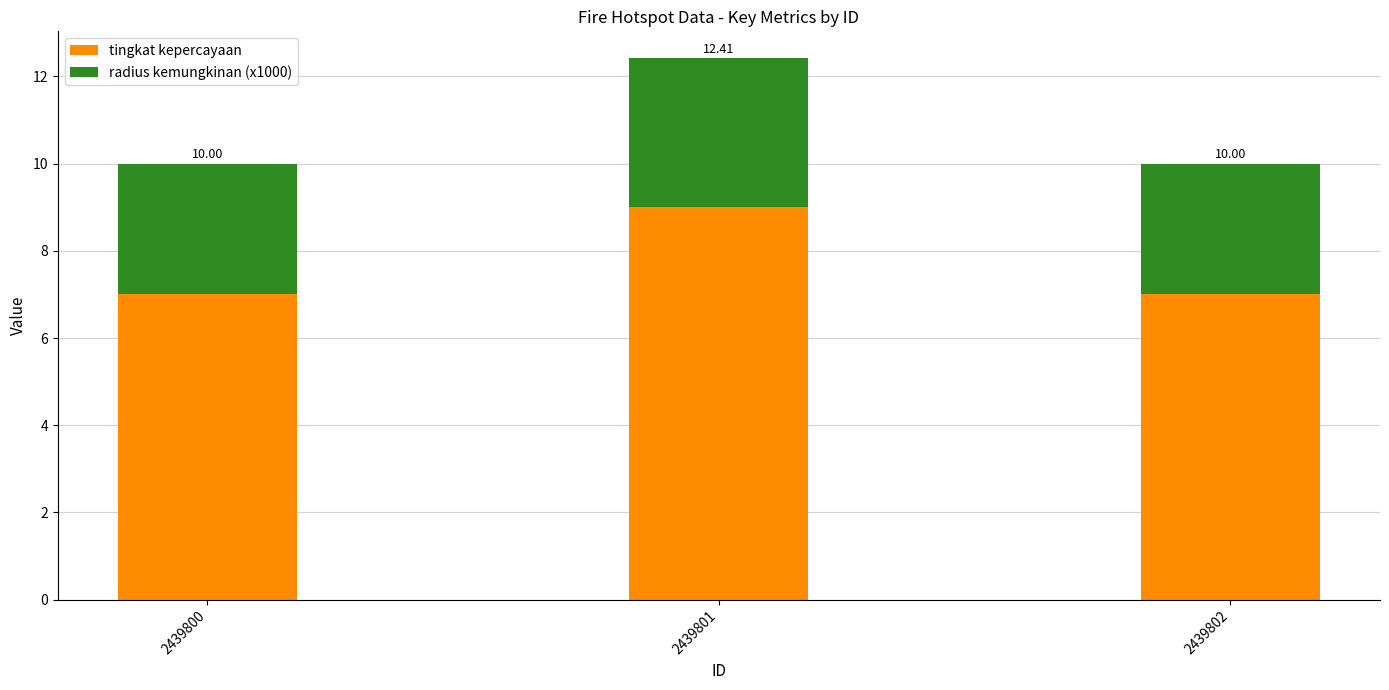

How many bars are there in total?

3